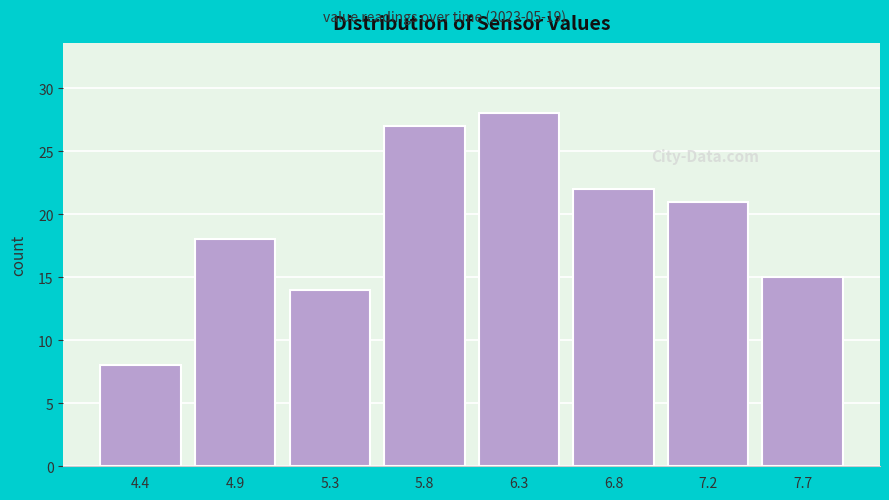

Reading left to right, extract all data points from this chart.

8	18	14	27	28	22	21	15